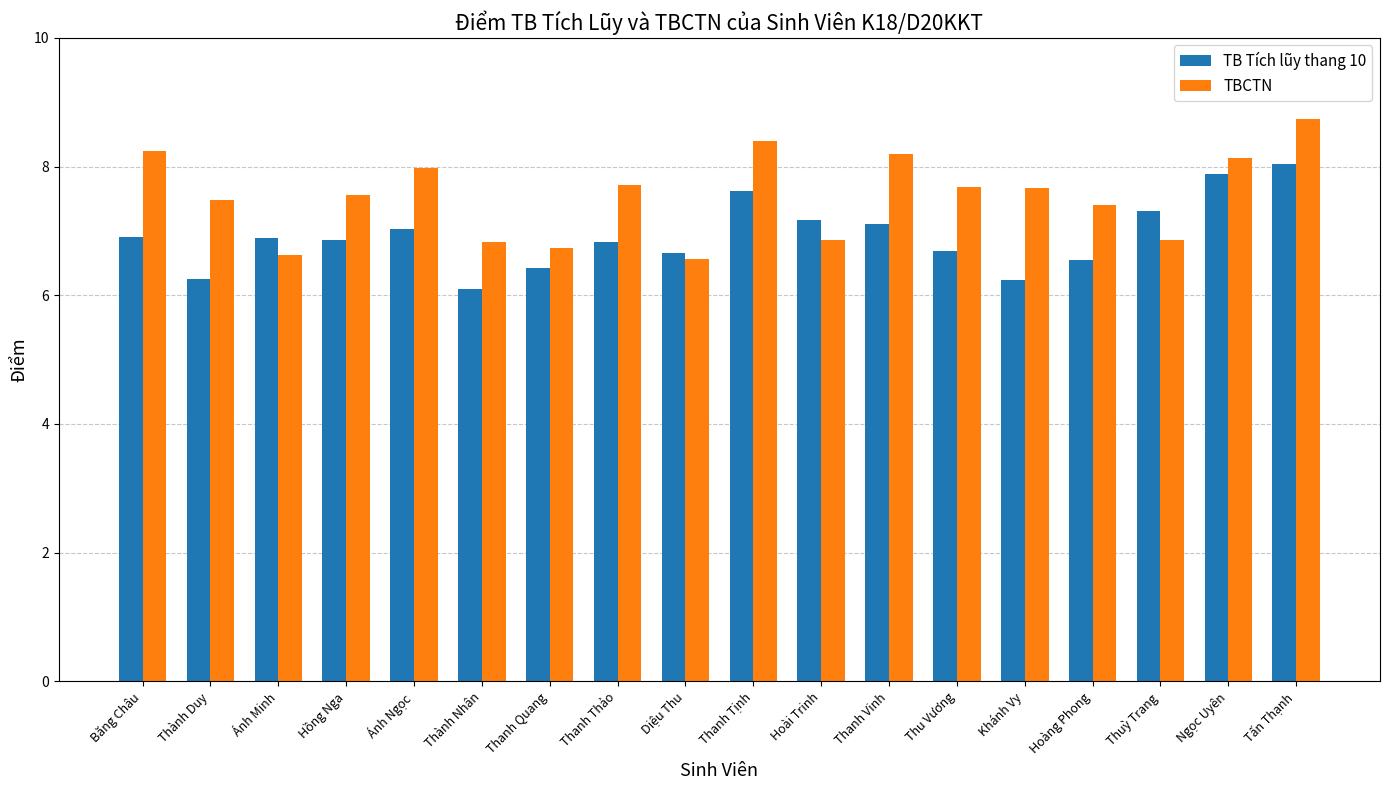

What is the spread (max minus min) of values at Tấn Thạnh?

0.7